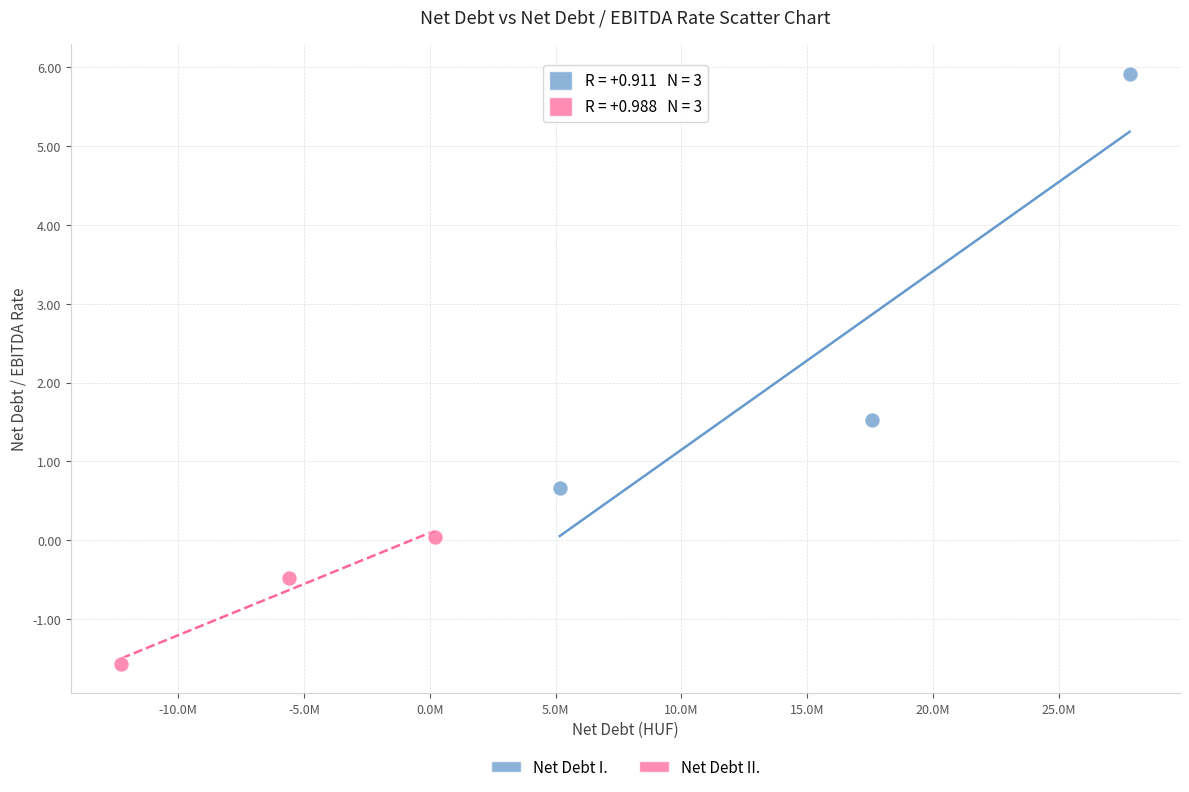

Which series has the largest Y range (max minus min)?

Net Debt I.